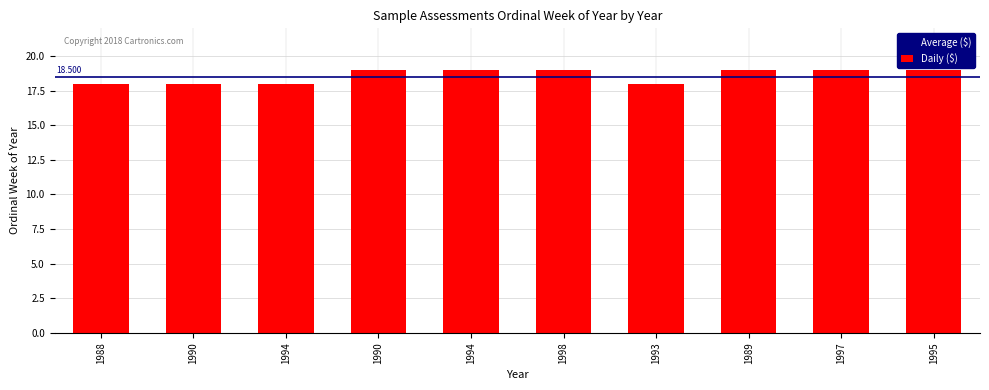

Count the number of data series in this chart.

1